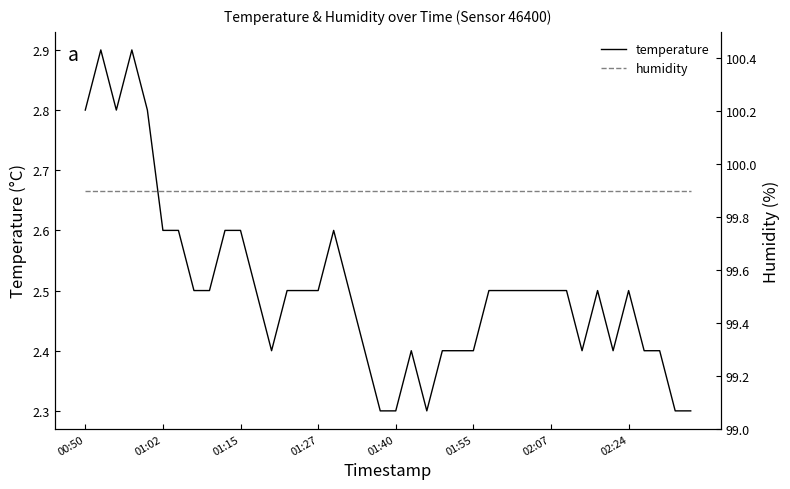

Rank the series at 13 from highest to lowest value.

humidity, temperature